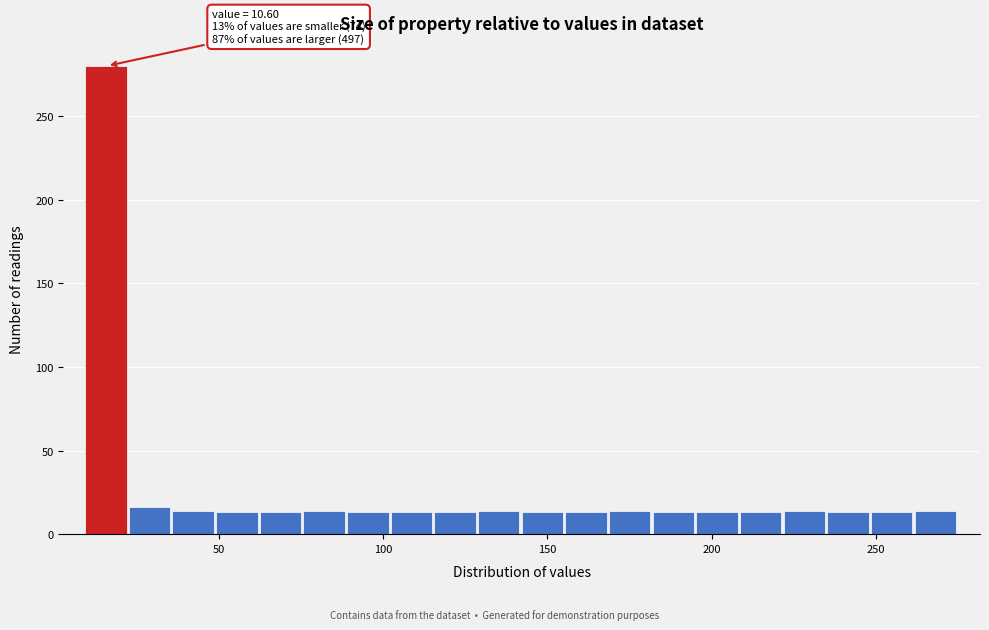

Read against the x-axis, roughly where is the centre of the tallest bar?

15